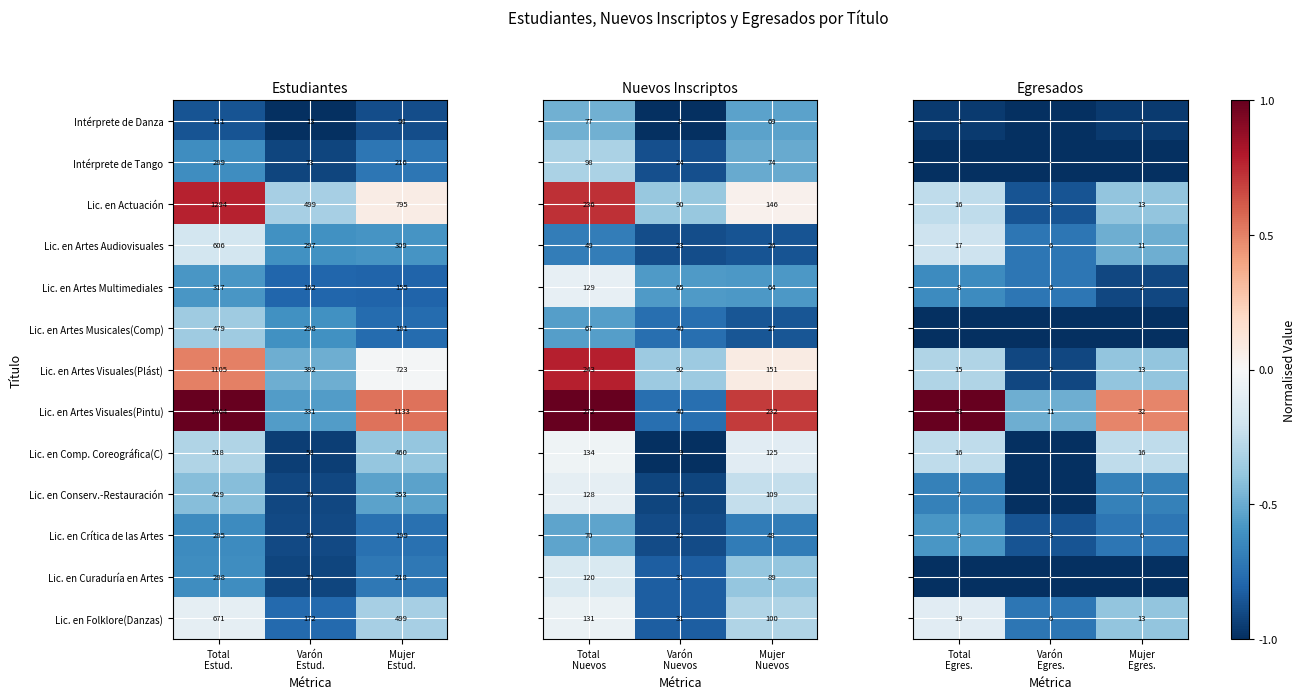

What is the sum of all Lic. en Comp. Coreográfica(C) values?

1036